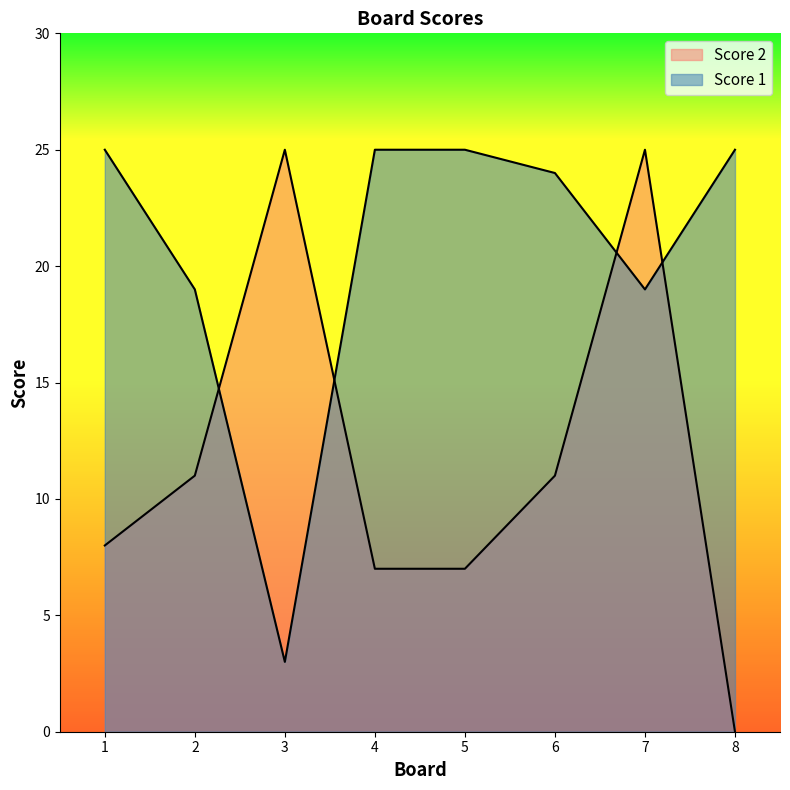

Is the value of Score 1 at 6 greater than the value of Score 2 at 8?

Yes